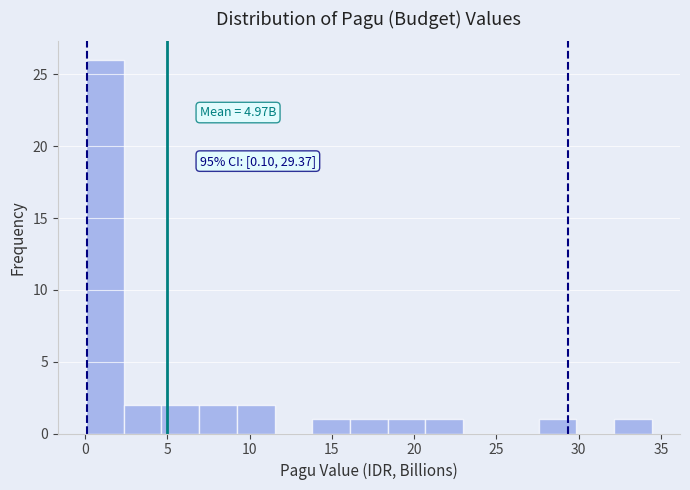

Over which range of the x-axis is the bar tallest?

0.0 to 2.5